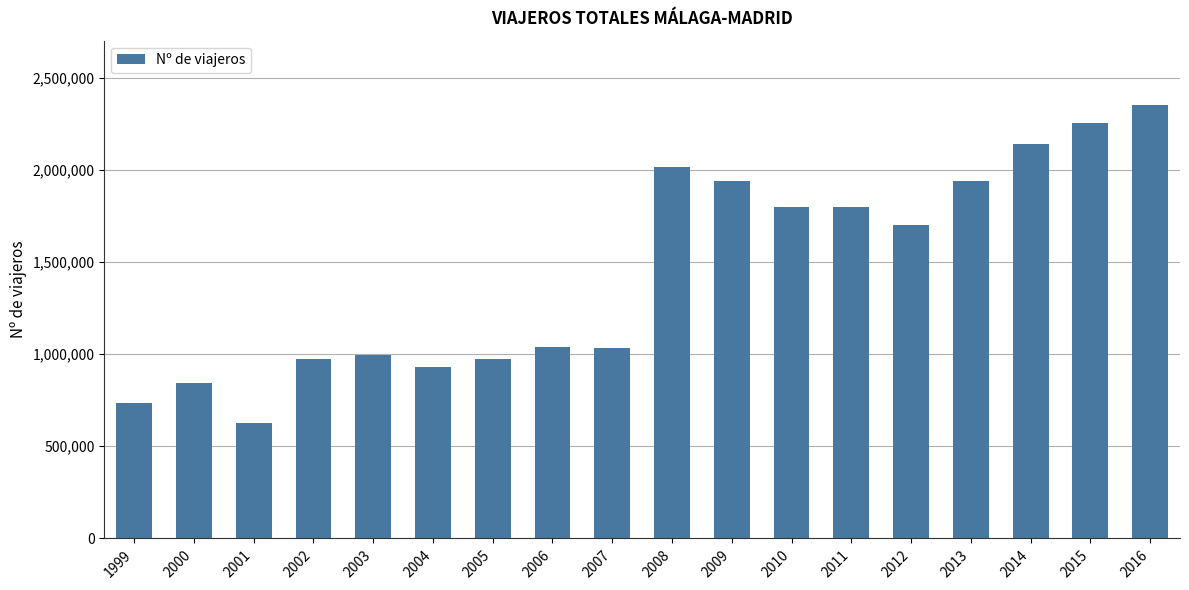

Read the value at 2016, to the nearest 100.

2350000